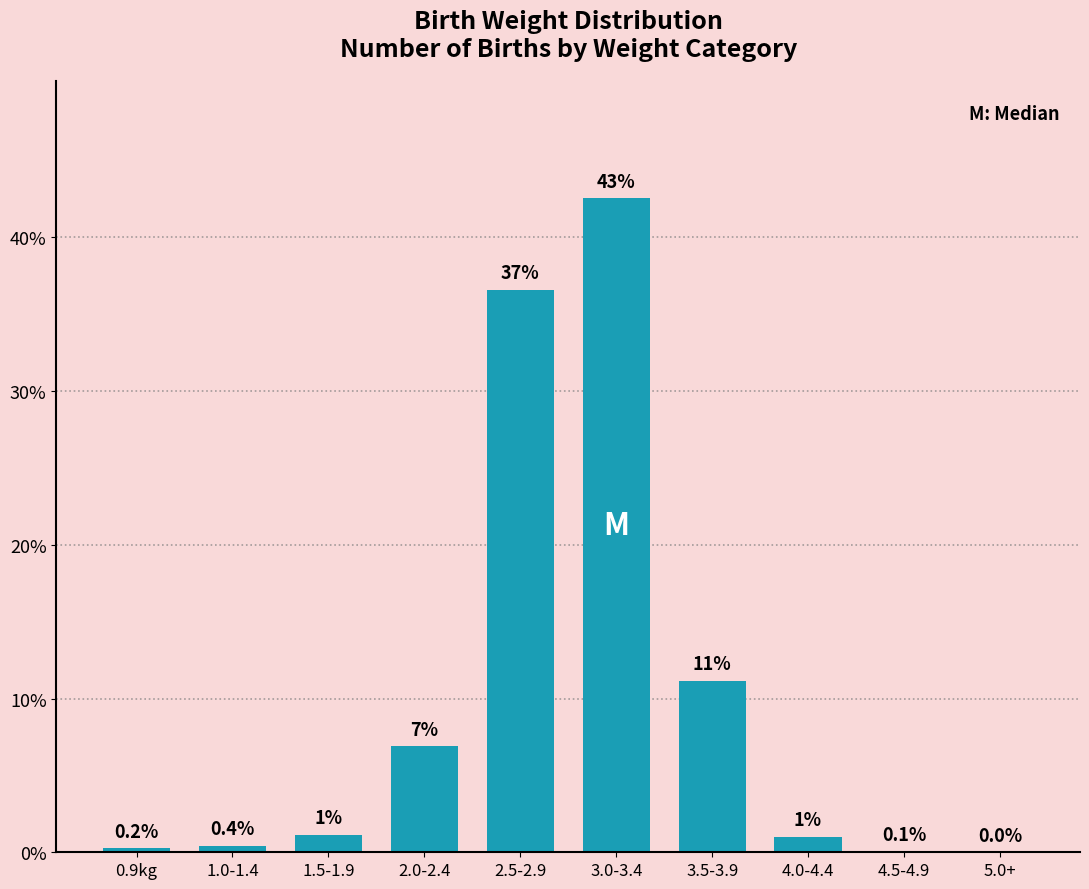

What is the greatest value displayed?

42.5